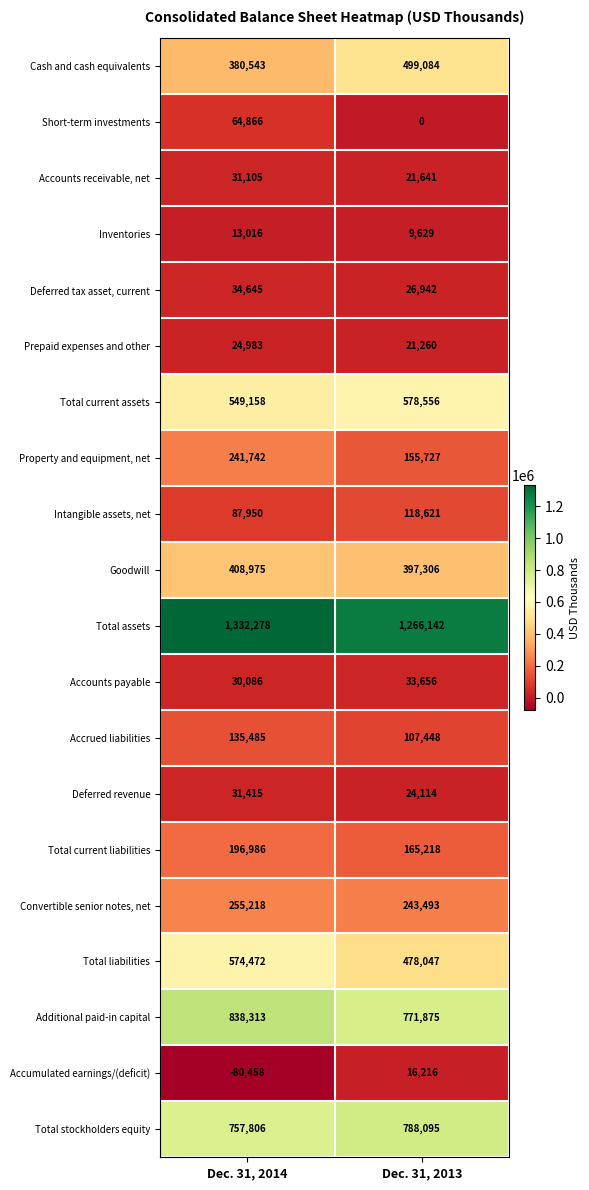

The value of Accumulated earnings/(deficit) at Dec. 31, 2014 is -126950. True or false?

False